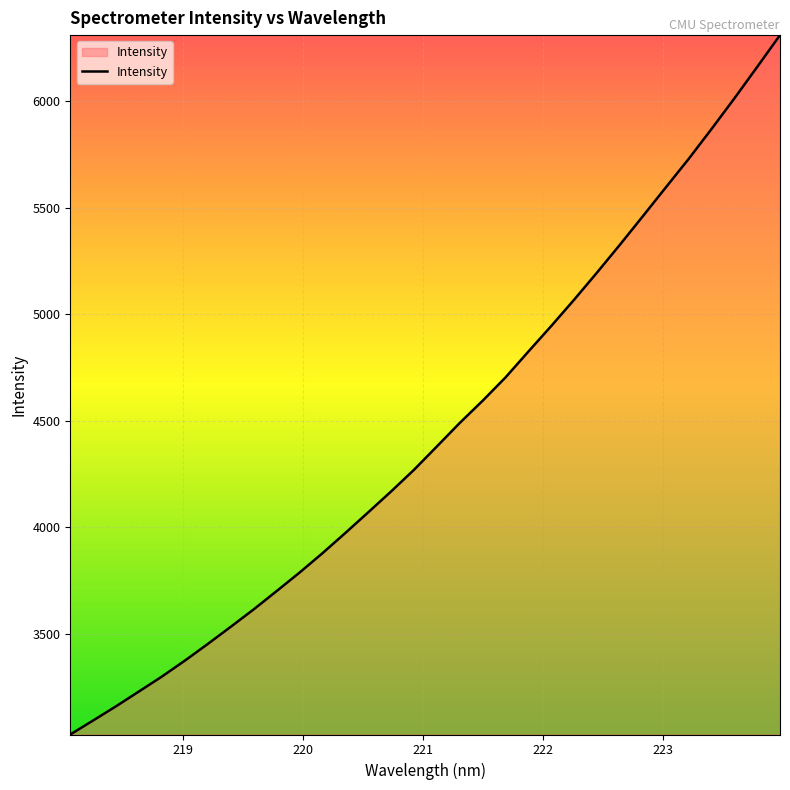

What is the smallest value displayed?

3029.4